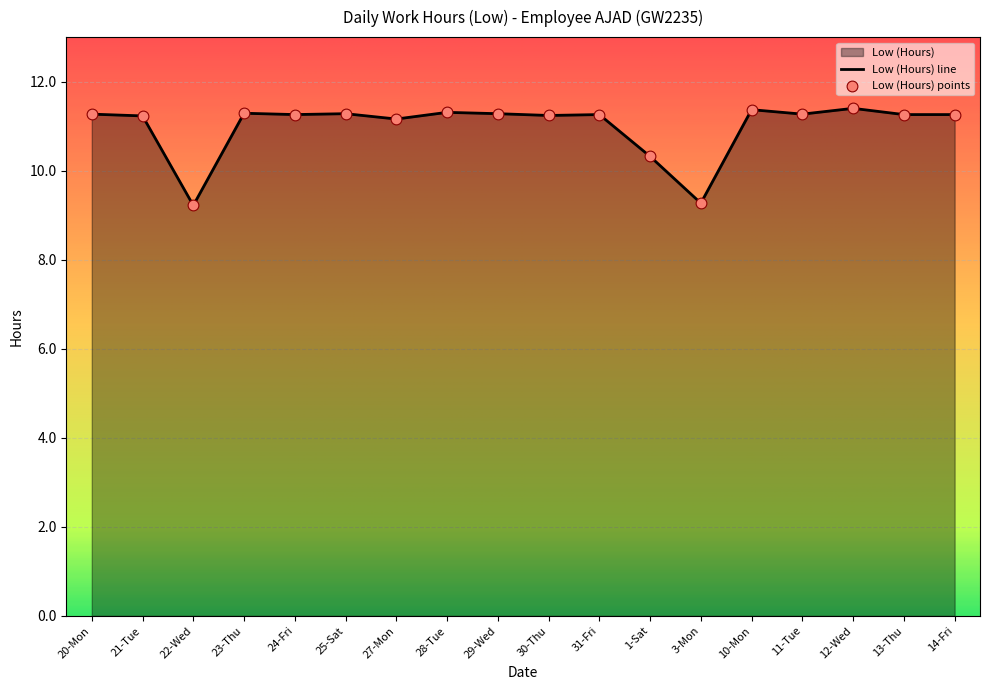

What is the ratio of the value at 31-Fri to the value at 10-Mon?

1.0